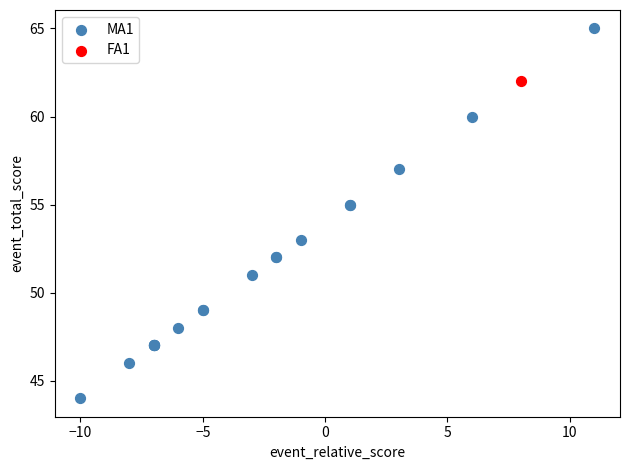

What are all the series names shown in the legend?

MA1, FA1